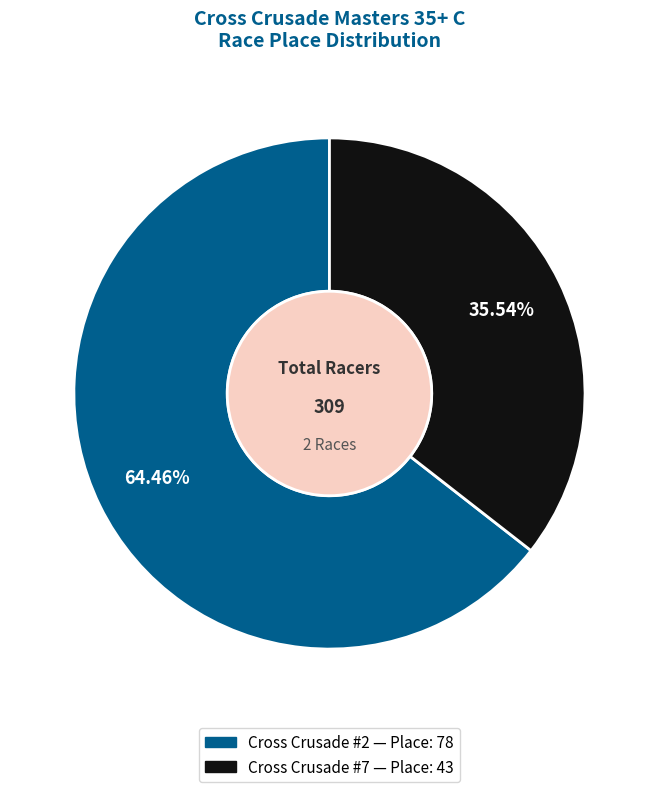

To the nearest percent, what portion does Cross Crusade #2 represent?

64%